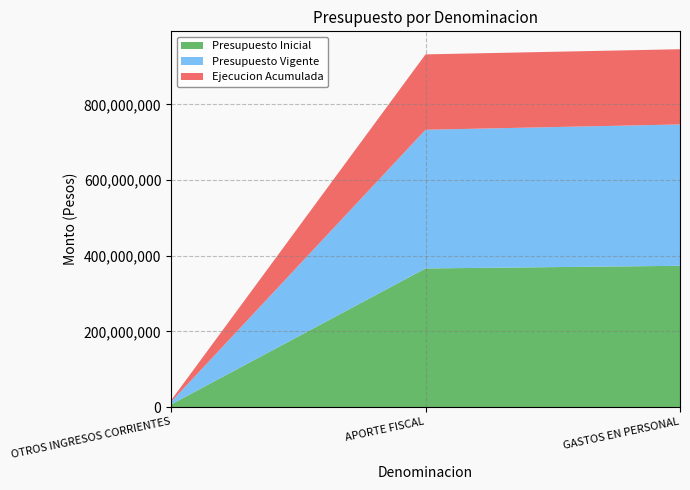

Reading left to right, list all the values displayed in this chart.

Presupuesto Inicial: OTROS INGRESOS CORRIENTES=6996924	APORTE FISCAL=366403539	GASTOS EN PERSONAL=373400463
Presupuesto Vigente: OTROS INGRESOS CORRIENTES=6996924	APORTE FISCAL=366403539	GASTOS EN PERSONAL=373400463
Ejecucion Acumulada: OTROS INGRESOS CORRIENTES=3906920	APORTE FISCAL=199118139	GASTOS EN PERSONAL=198713937